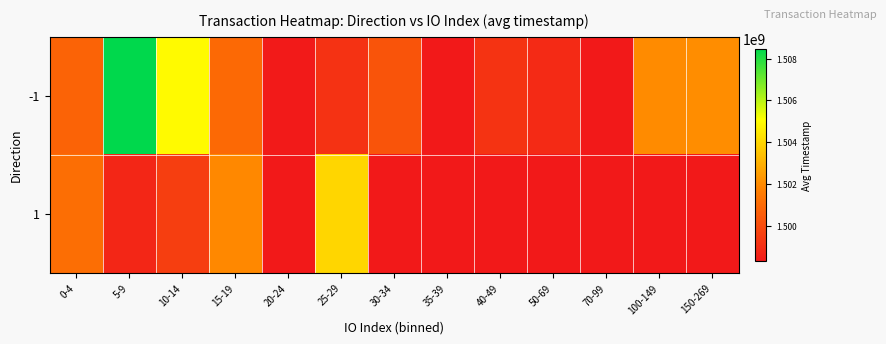

Reading left to right, transcribe all the data shown in this chart.

-1: 0-4=1500797457.1	5-9=1508474199.0	10-14=1504951170.2	15-19=1500972413.5	20-24=1498367888.0	25-29=1499163519.0	30-34=1500251931.2	35-39=1498304093.0	40-49=1499203288.0	50-69=1498886507.5	70-99=1498304093.0	100-149=1502000131.0	150-269=1502056912.0
1: 0-4=1501136554.0	5-9=1498749250.0	10-14=1499573884.0	15-19=1501954802.0	20-24=1498304093.0	25-29=1504024530.0	30-34=1498304093.0	35-39=1498304093.0	40-49=1498304093.0	50-69=1498304093.0	70-99=1498304093.0	100-149=1498304093.0	150-269=1498304093.0